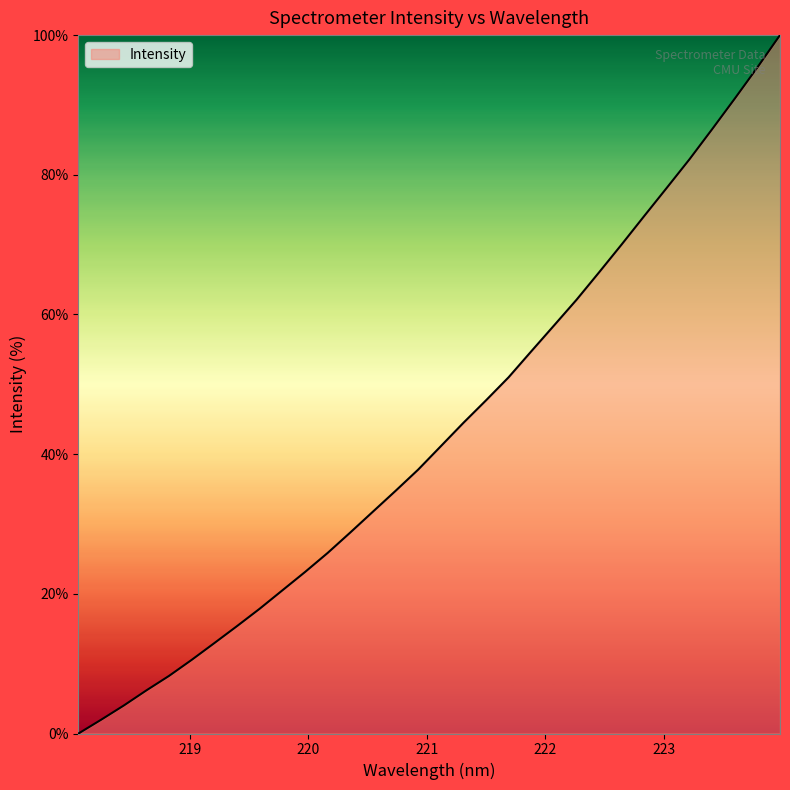

True or false: the data has more than 0 interior local peaks.

False